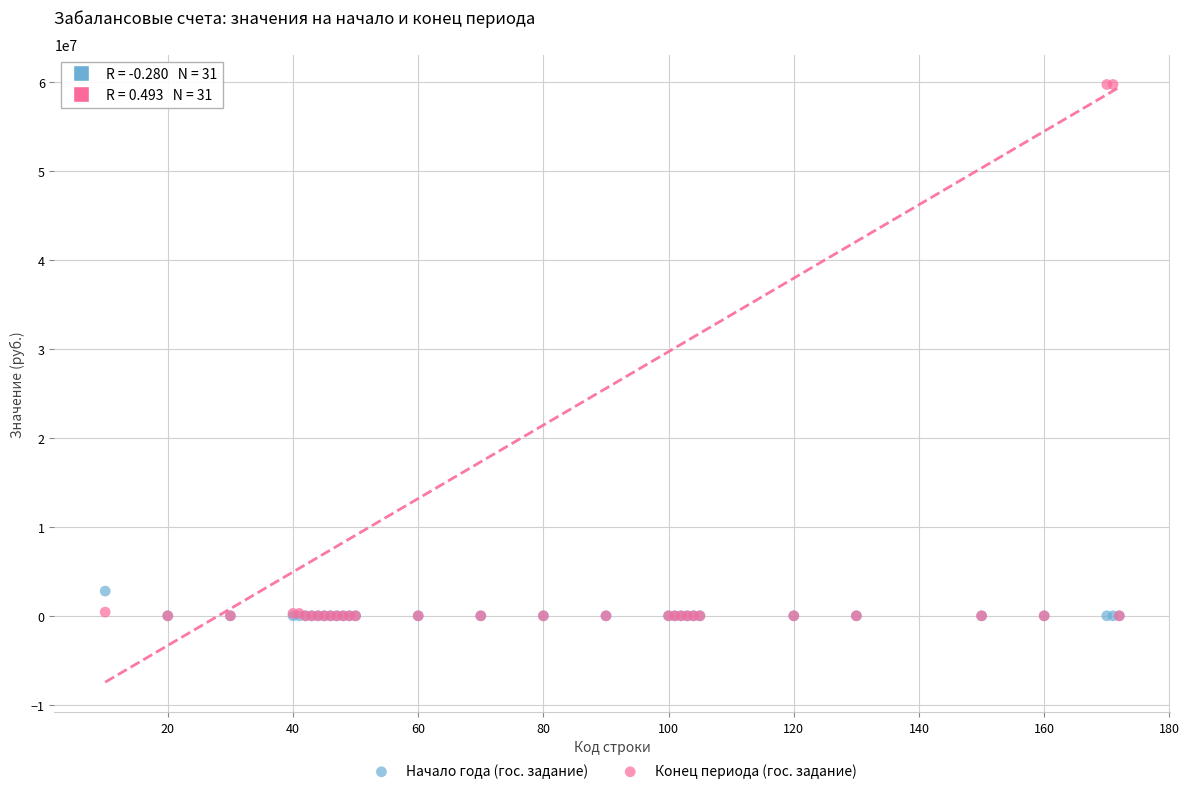

Which series has the widest spread of Y values?

Конец периода (гос. задание)